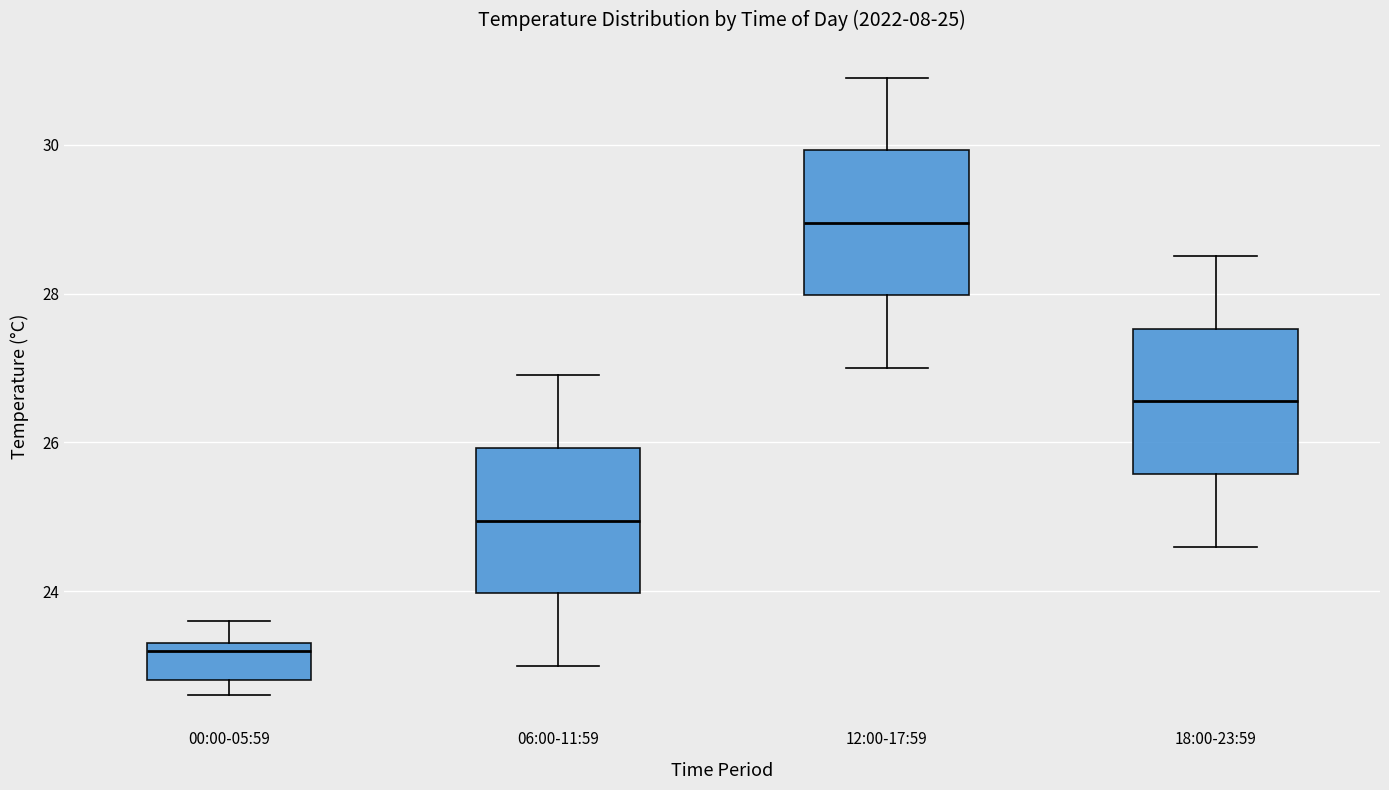

Which box's median line is the lowest?

00:00-05:59